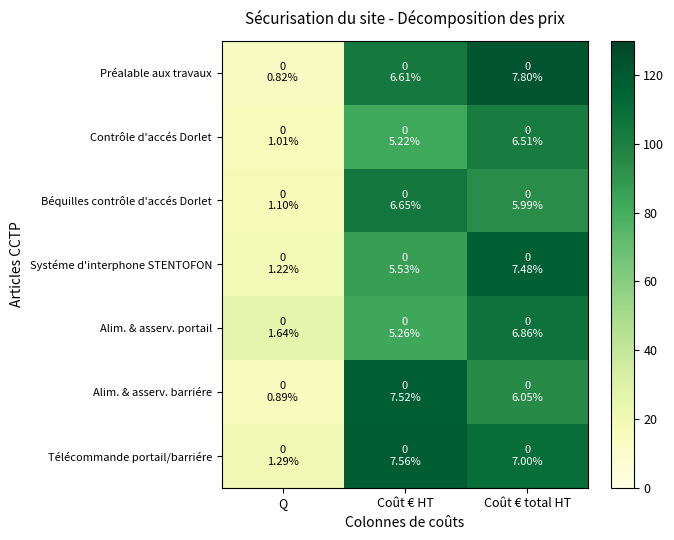

Which series changed the most between Coût € HT and Coût € total HT?

Systéme d'interphone STENTOFON